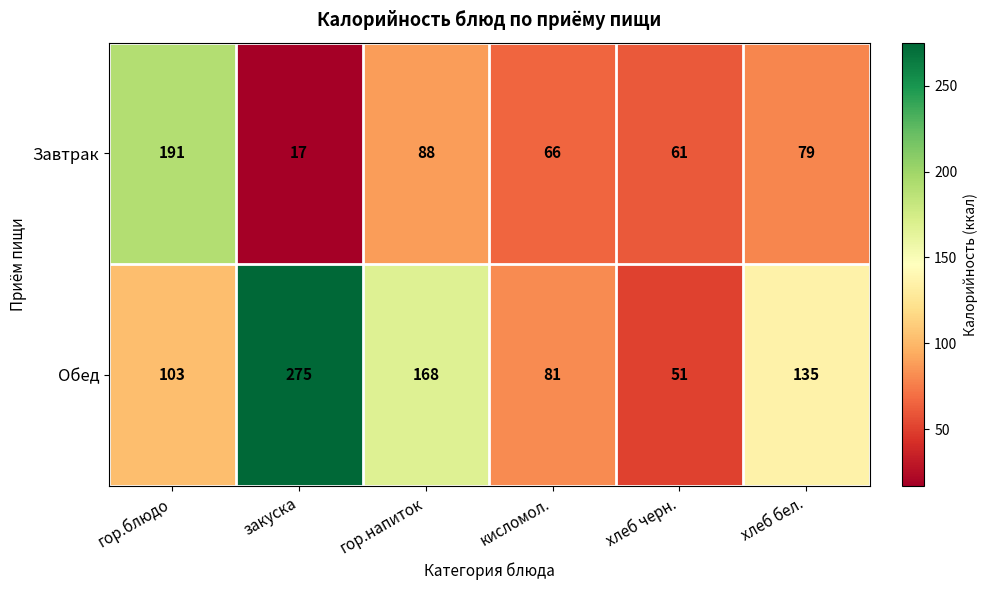

Reading left to right, extract all data points from this chart.

Завтрак: гор.блюдо=191	закуска=17	гор.напиток=88	кисломол.=66	хлеб черн.=61	хлеб бел.=79
Обед: гор.блюдо=103	закуска=275	гор.напиток=168	кисломол.=81	хлеб черн.=51	хлеб бел.=135